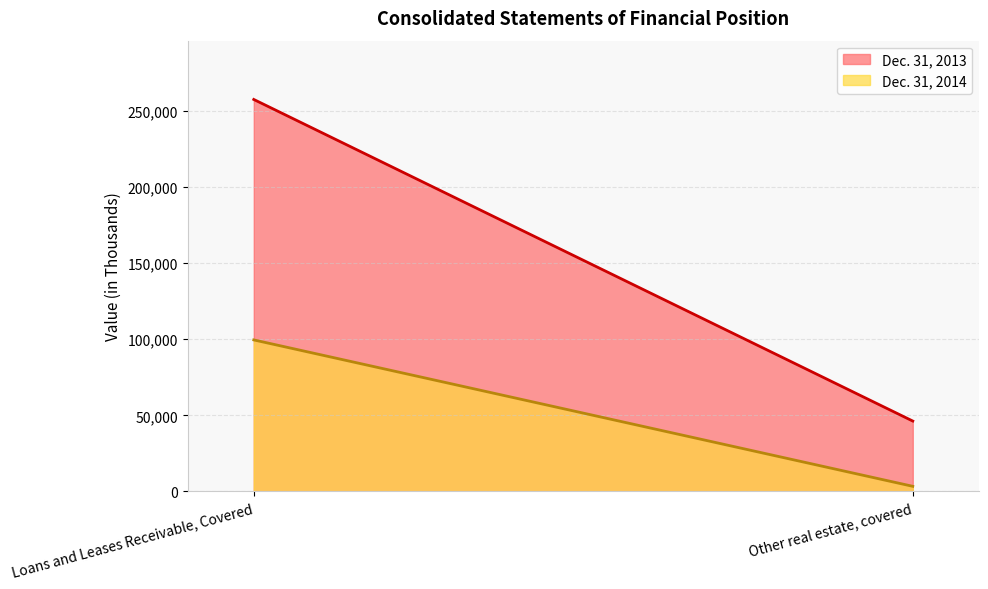

What is the difference between the maximum and minimum values in the Dec. 31, 2014 series?

96183